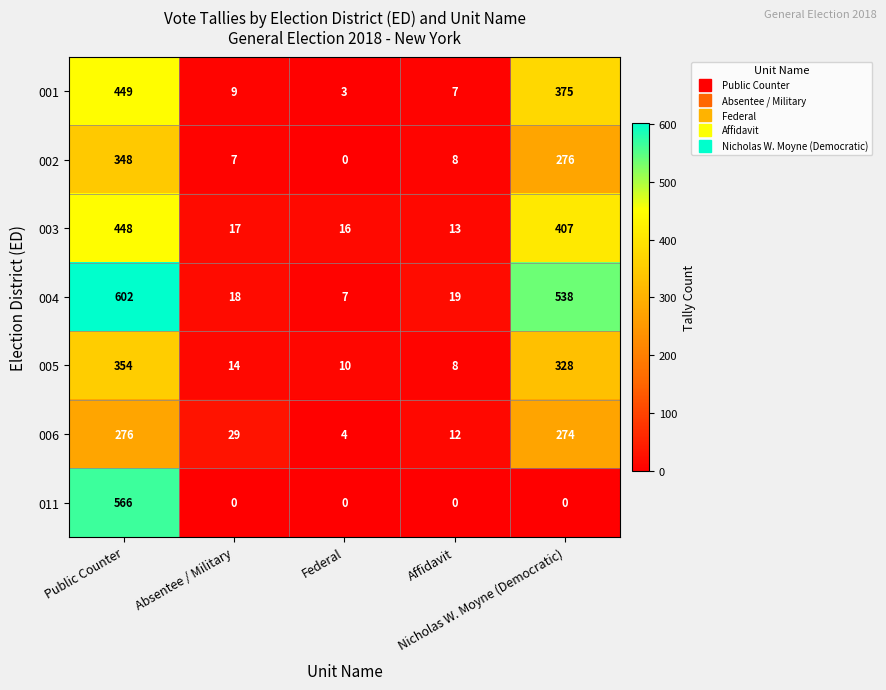

What is the sum of all 002 values?

639